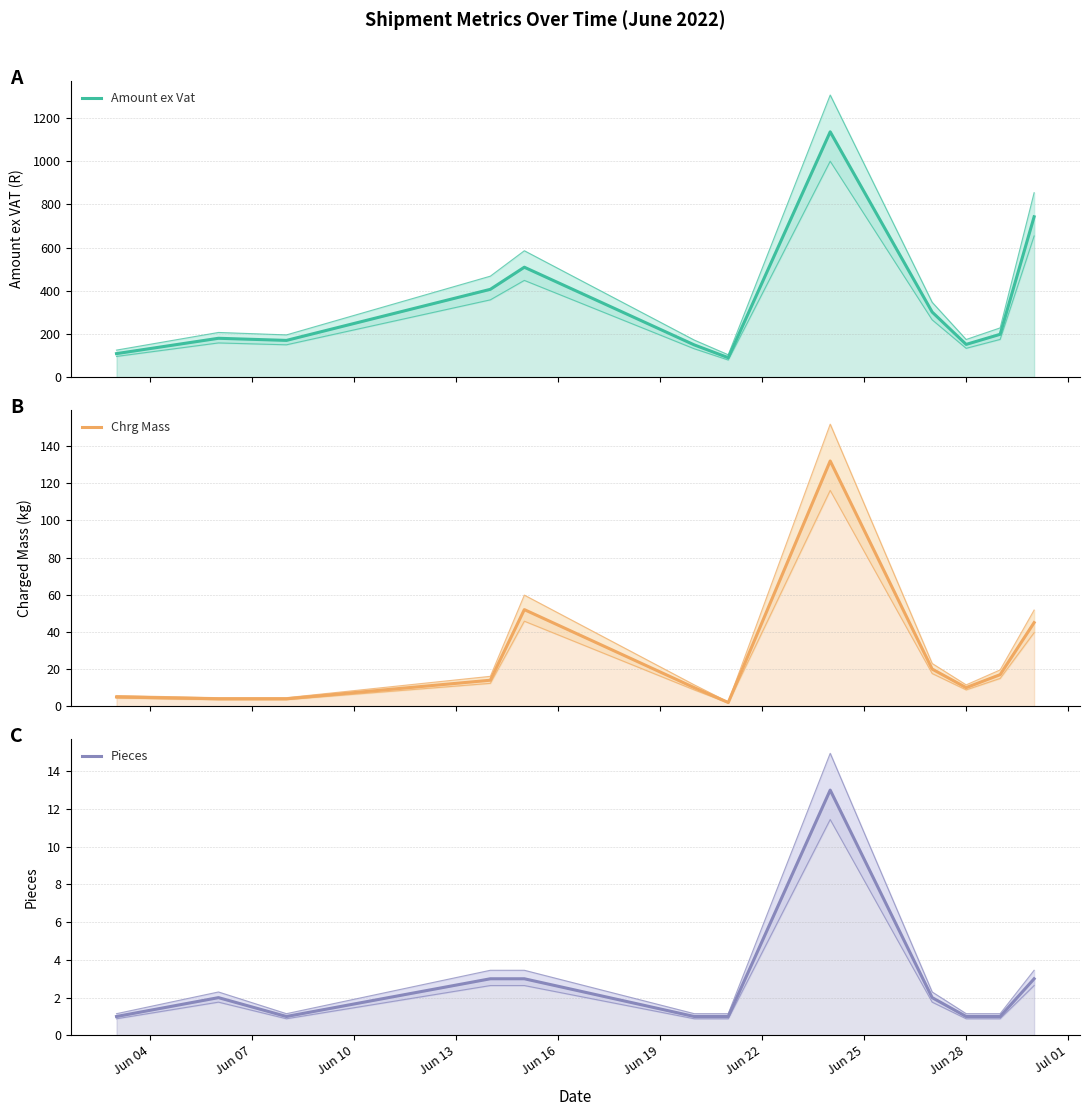

What is the difference between the highest and lowest values at Jun 13?

403.4